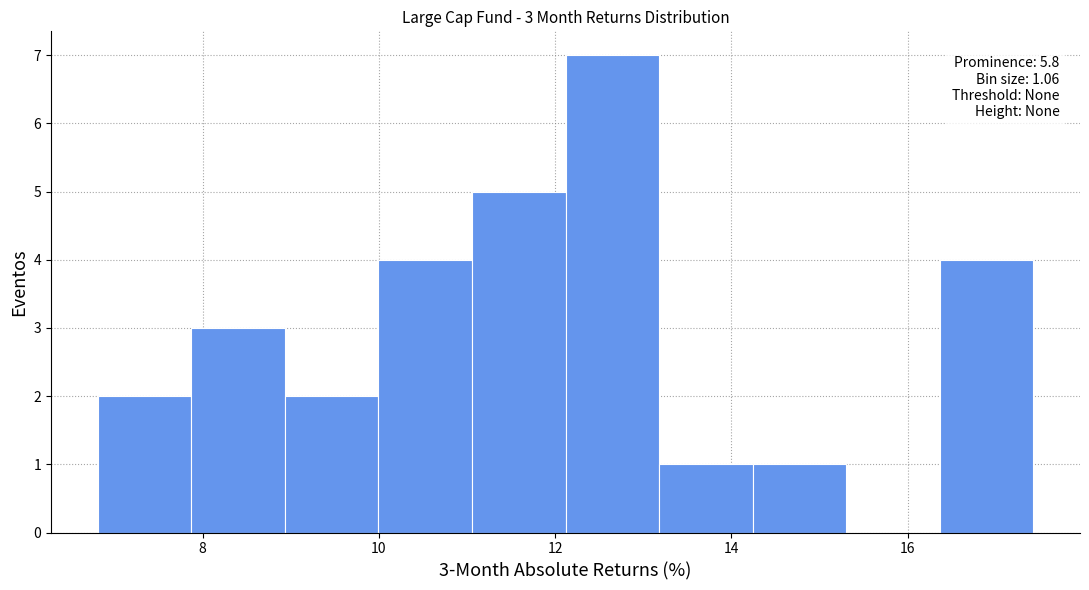

Which range on the x-axis has the tallest bar?

12.2 to 13.2